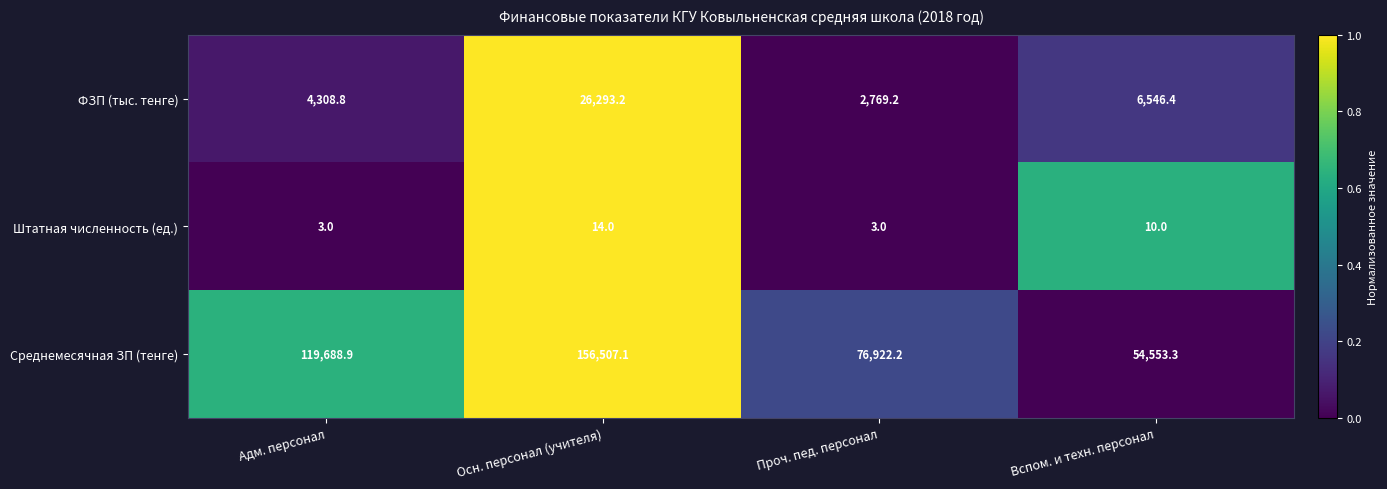

What is the difference between the Среднемесячная ЗП (тенге) values at Осн. персонал (учителя) and Адм. персонал?

36818.2